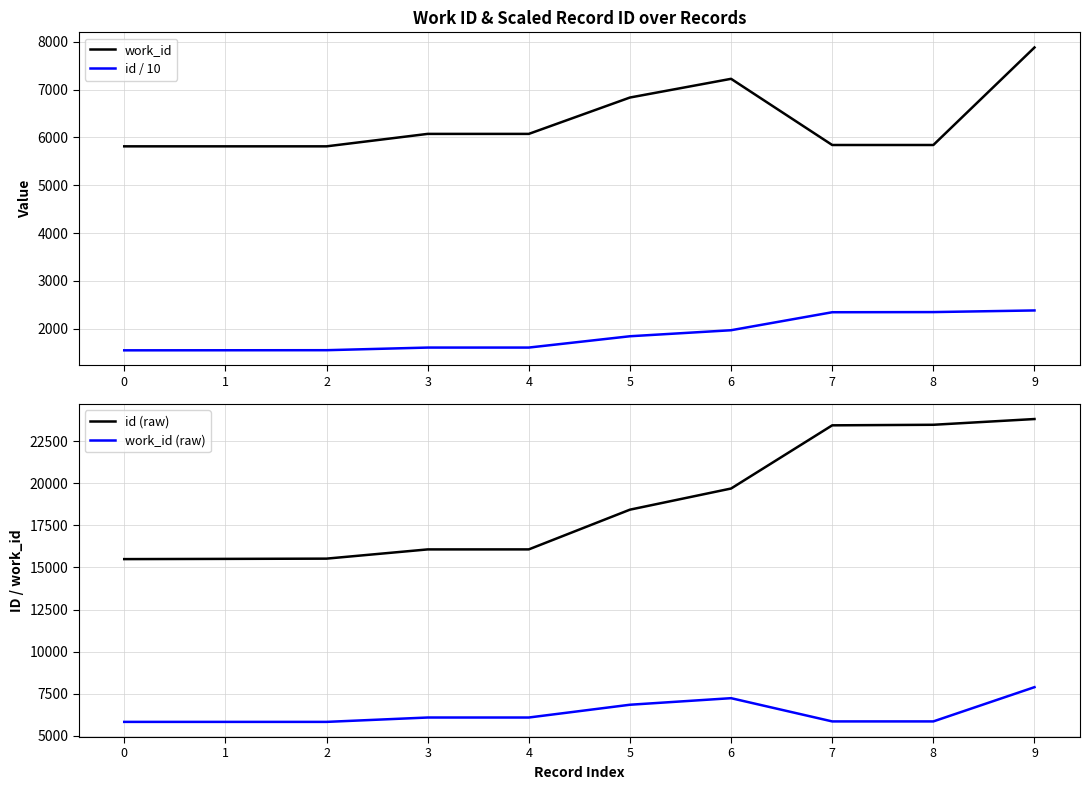

True or false: id (raw) and work_id cross at least once.

False